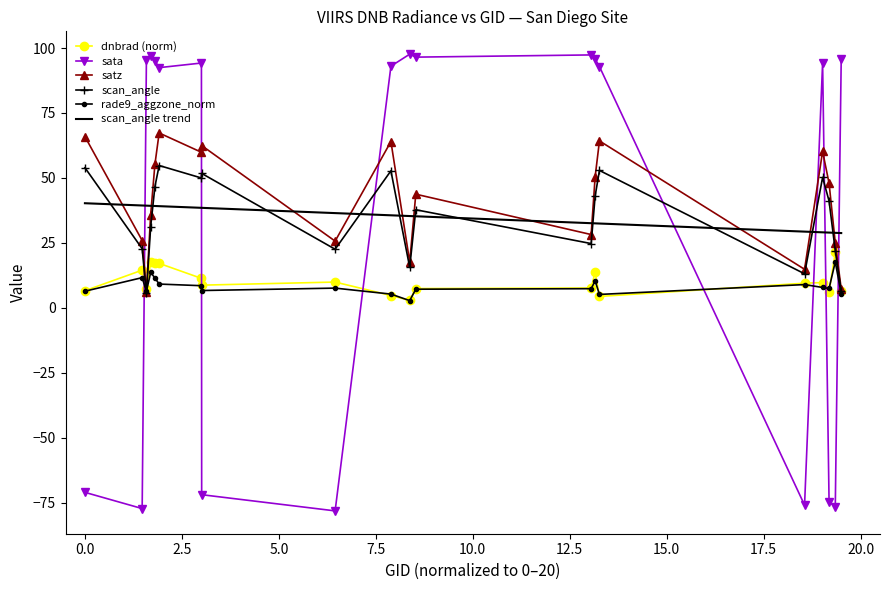

What is the smallest value displayed?

-78.1